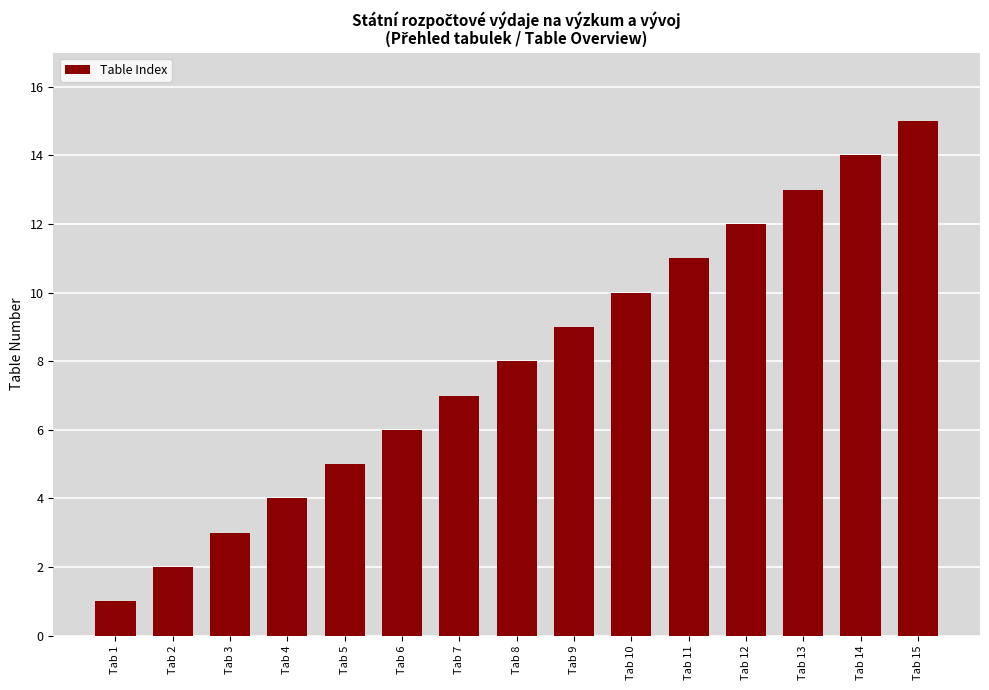

Are the bars grouped side by side (vs. stacked)?

No